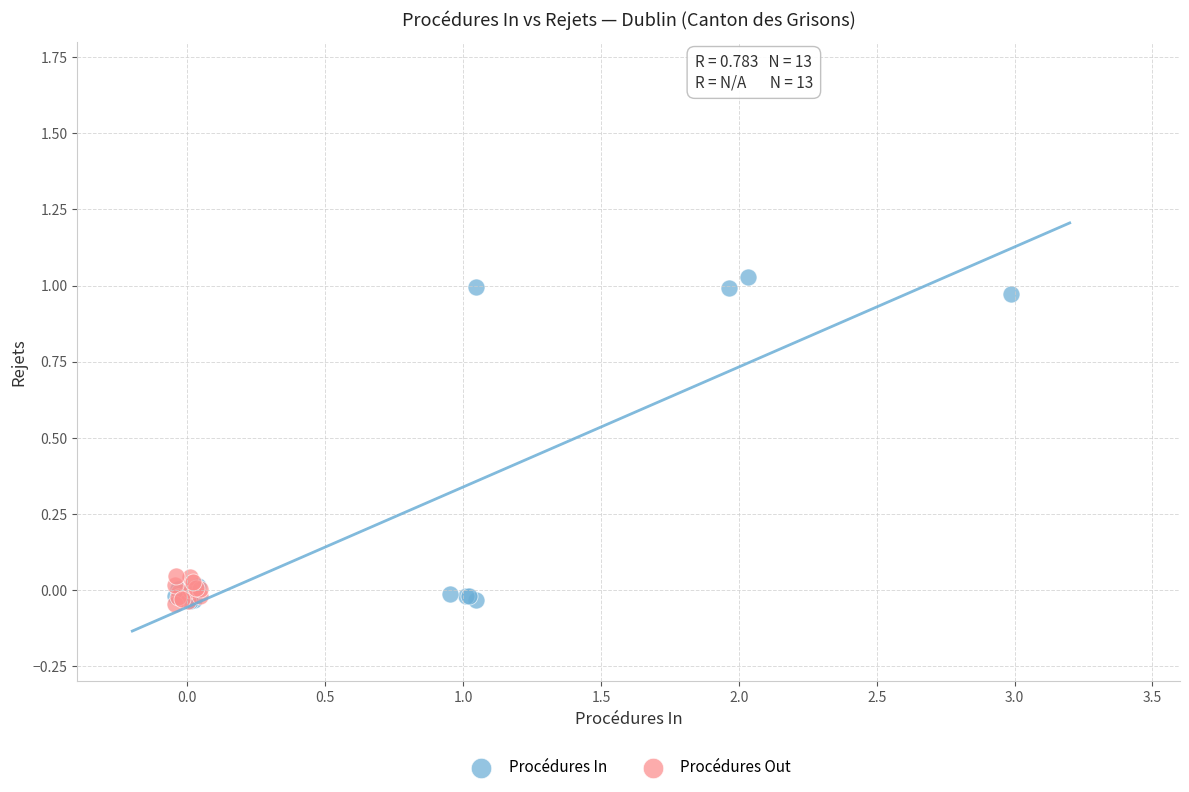

Which series has the largest Y range (max minus min)?

Procédures In